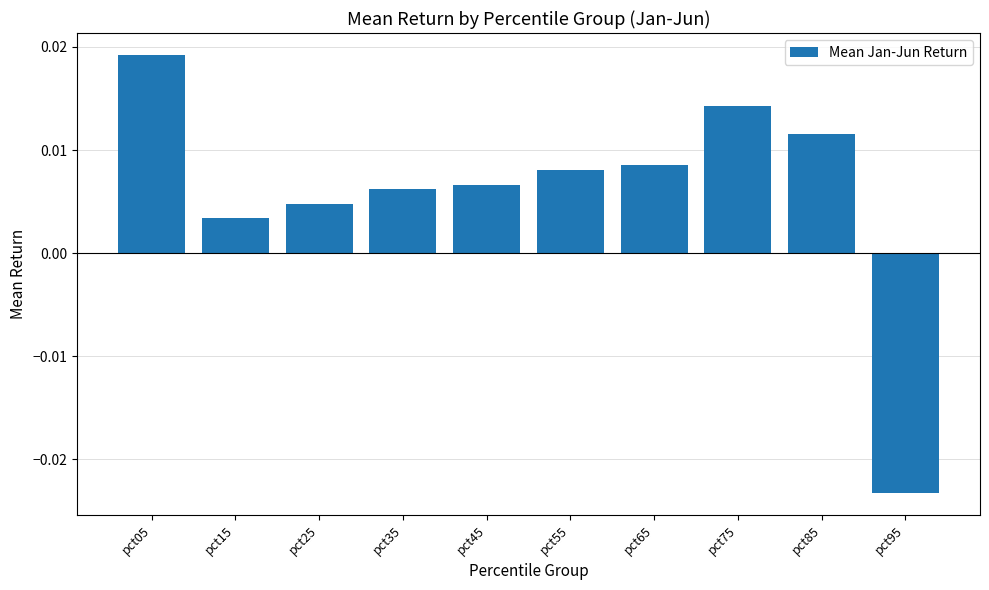

At which label does the data first exceed 0?

pct05